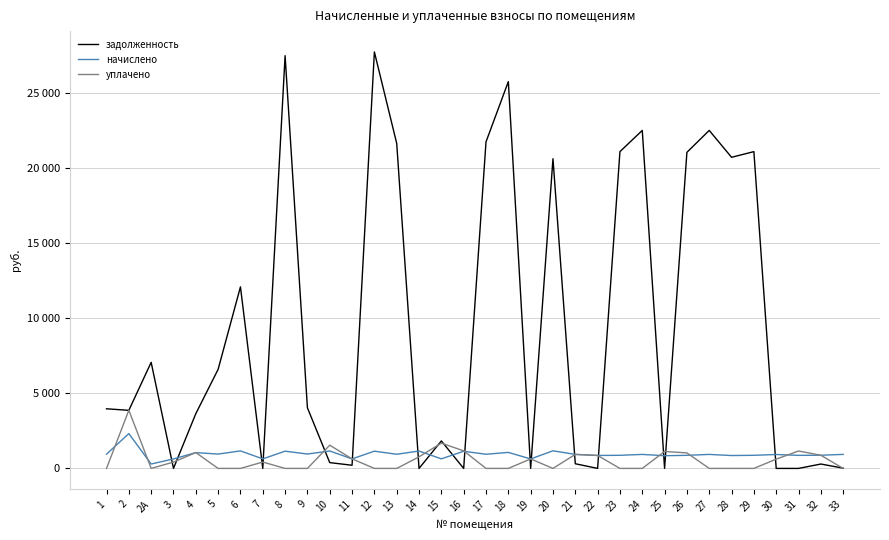

What position from the right is 28?

6